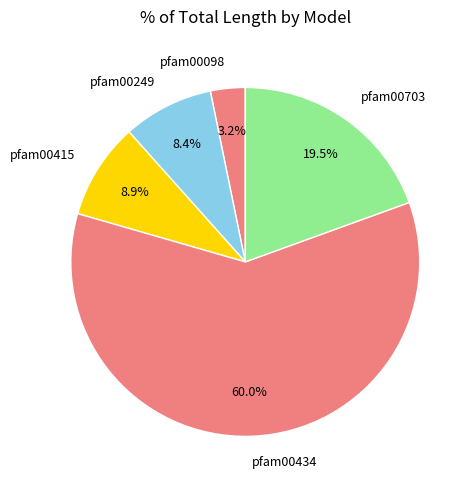

Is the sum of pfam00434 and pfam00098 greater than half?

Yes